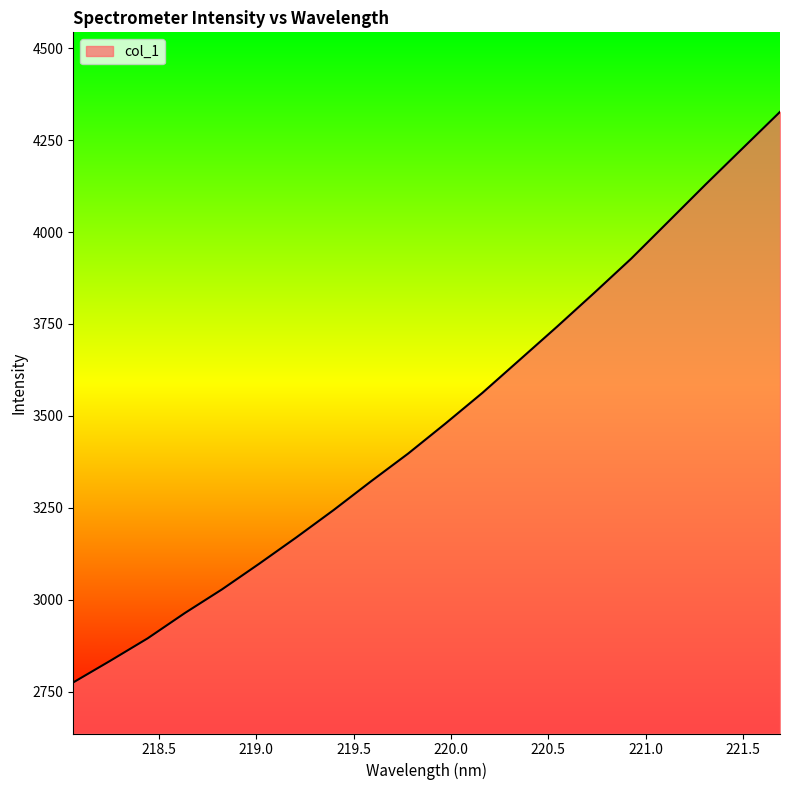

Does the chart display data point markers on the line(s)?

No